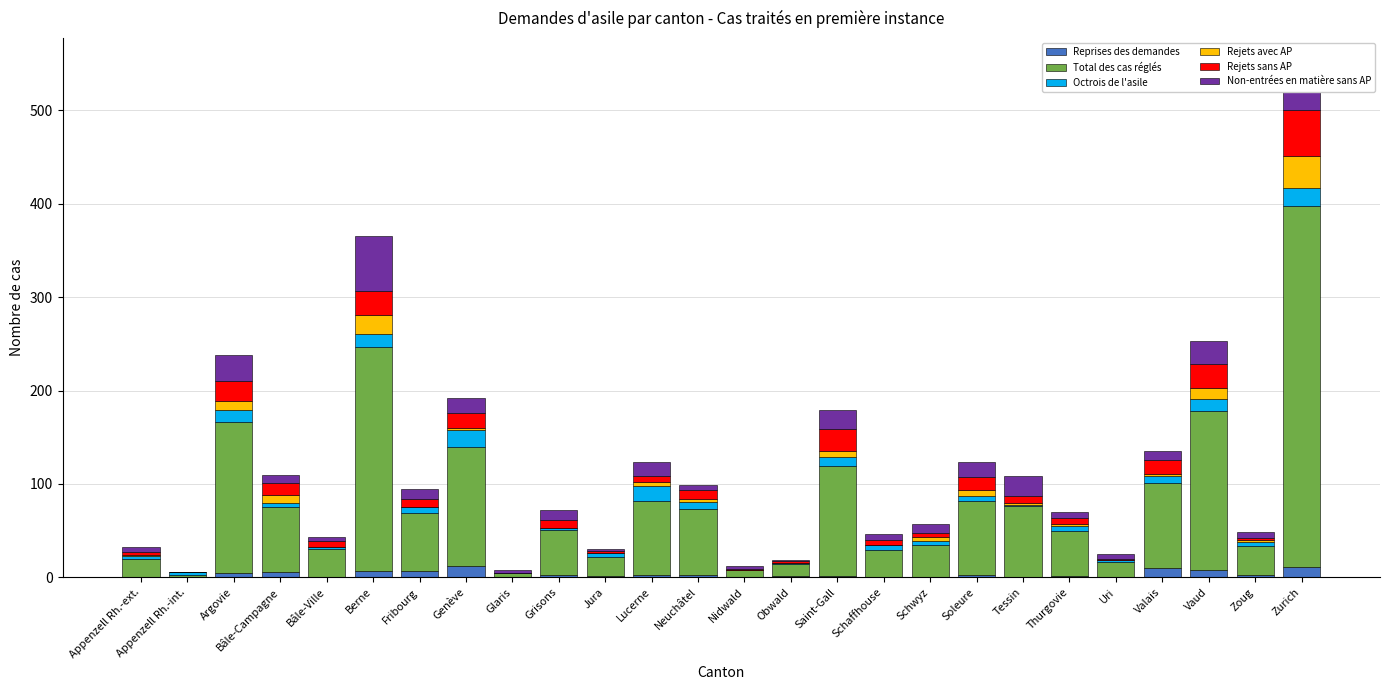

What is the highest value of the Reprises des demandes series?

12